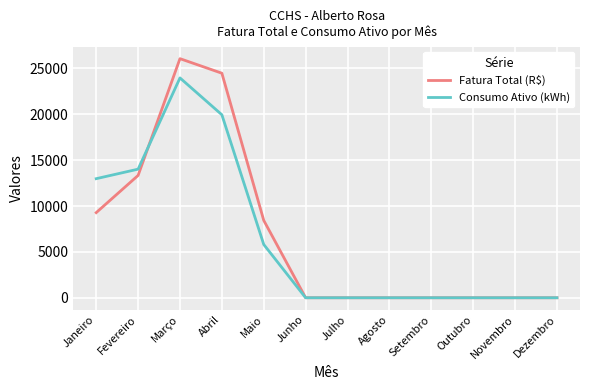

Where is the first local maximum for Consumo Ativo (kWh)?

Março